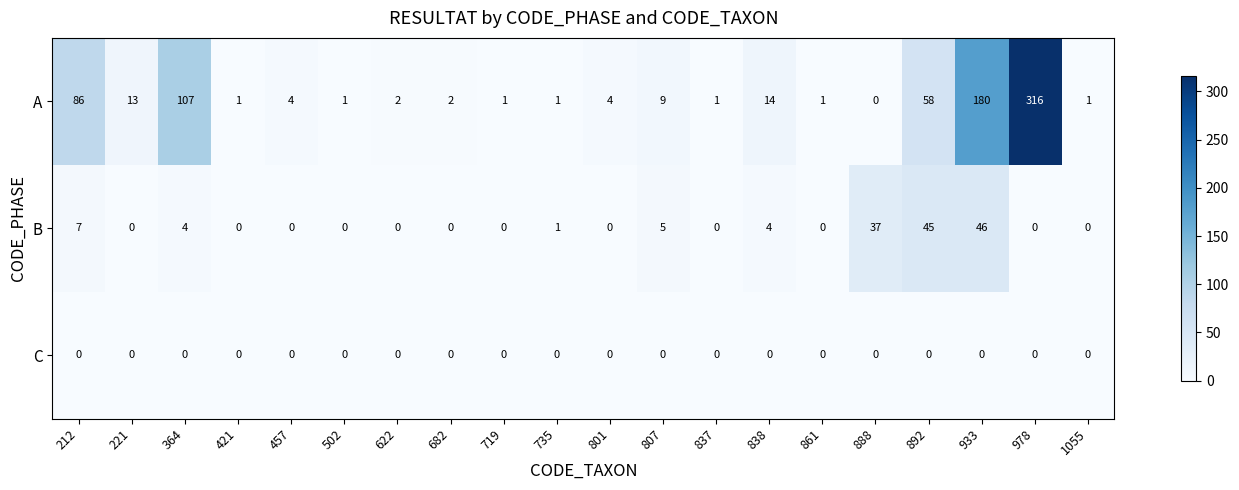

What is the greatest value displayed?

316